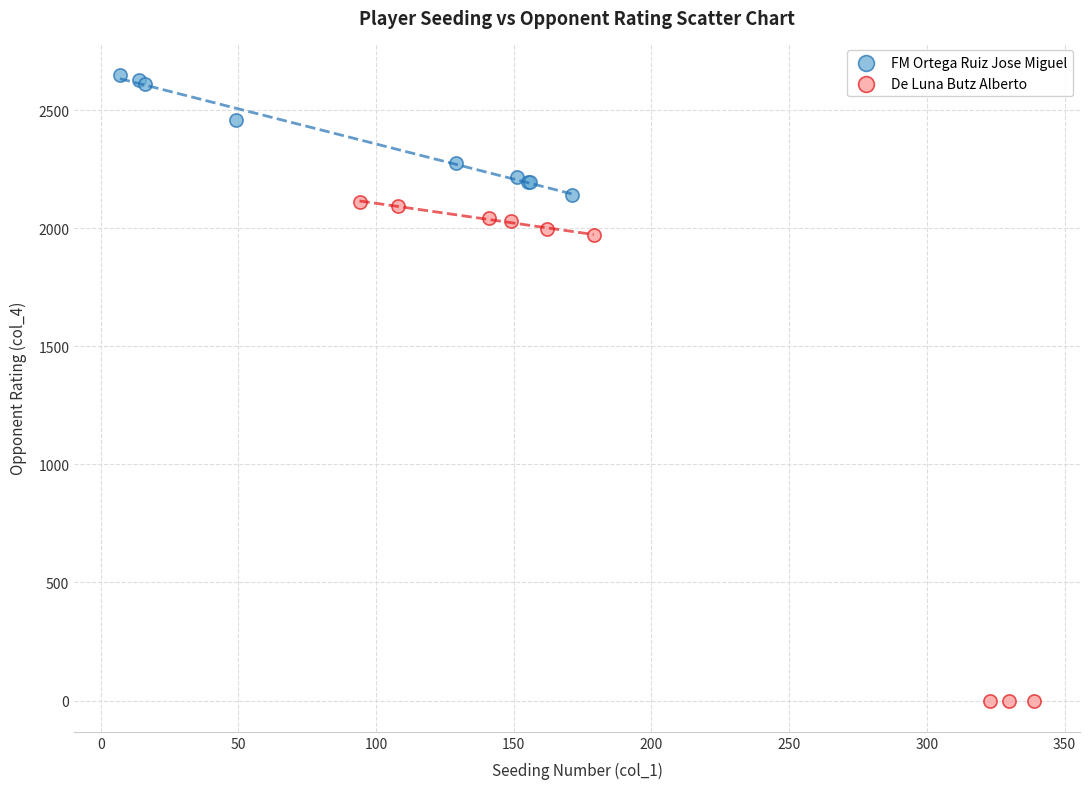

Which series contains the lowest Y value?

De Luna Butz Alberto